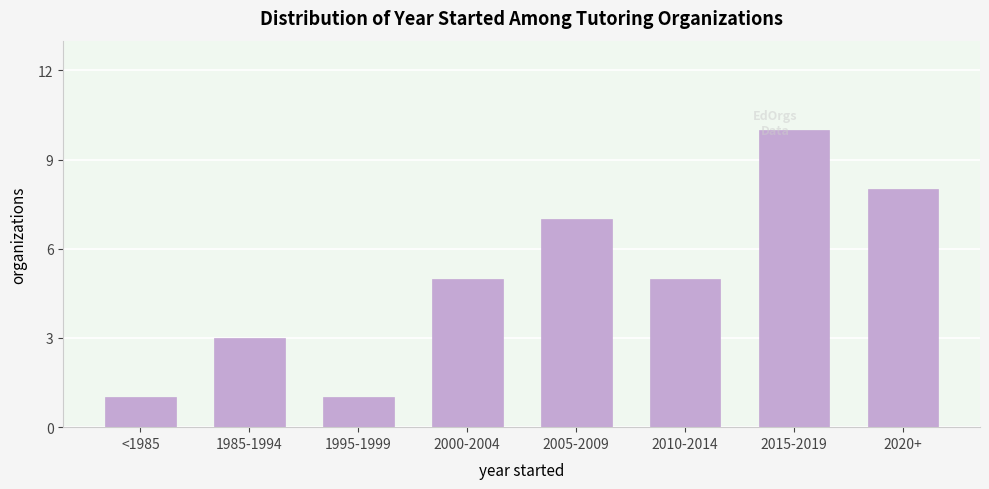

Reading left to right, list all the values displayed in this chart.

1	3	1	5	7	5	10	8